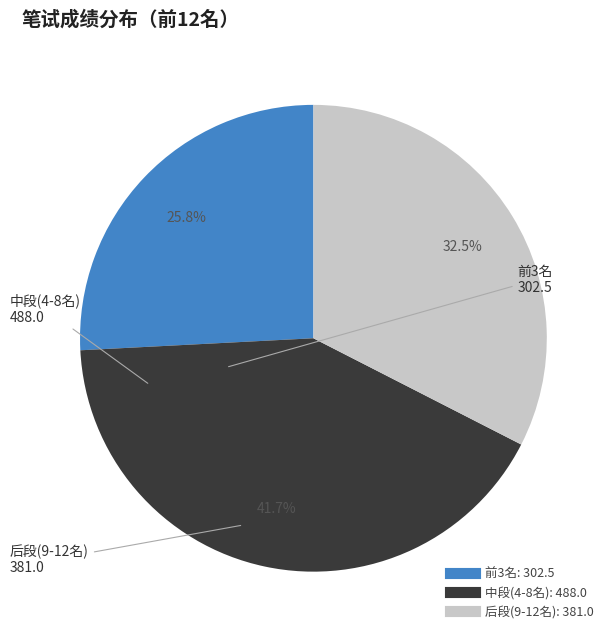

Is there a majority slice in this chart?

No